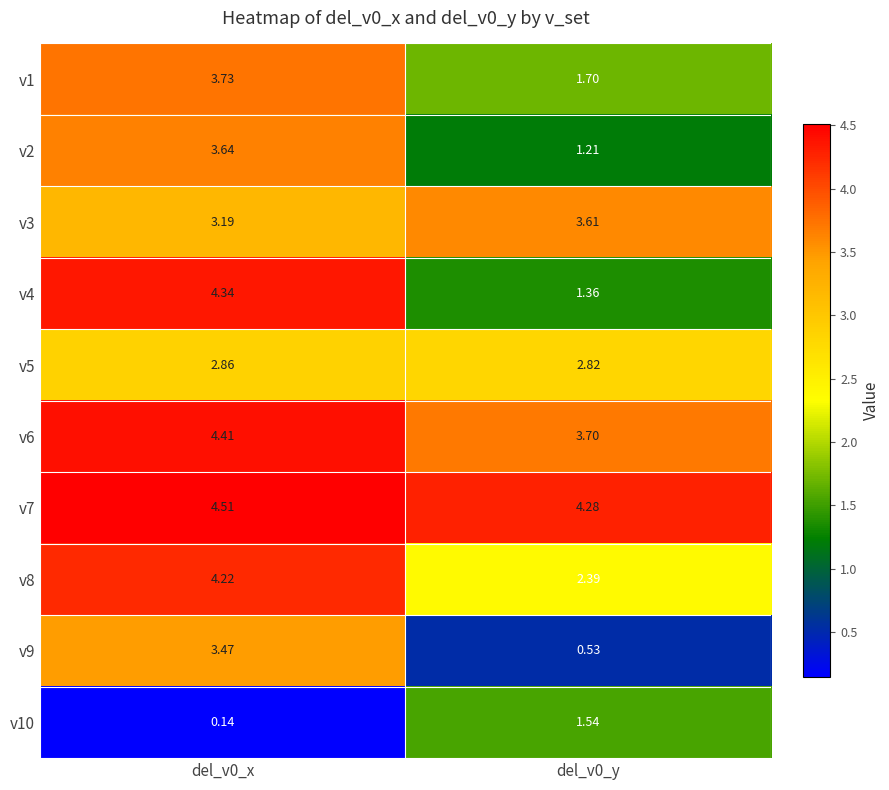

List the series in order of their peak value, lowest first.

v10, v5, v9, v3, v2, v1, v8, v4, v6, v7